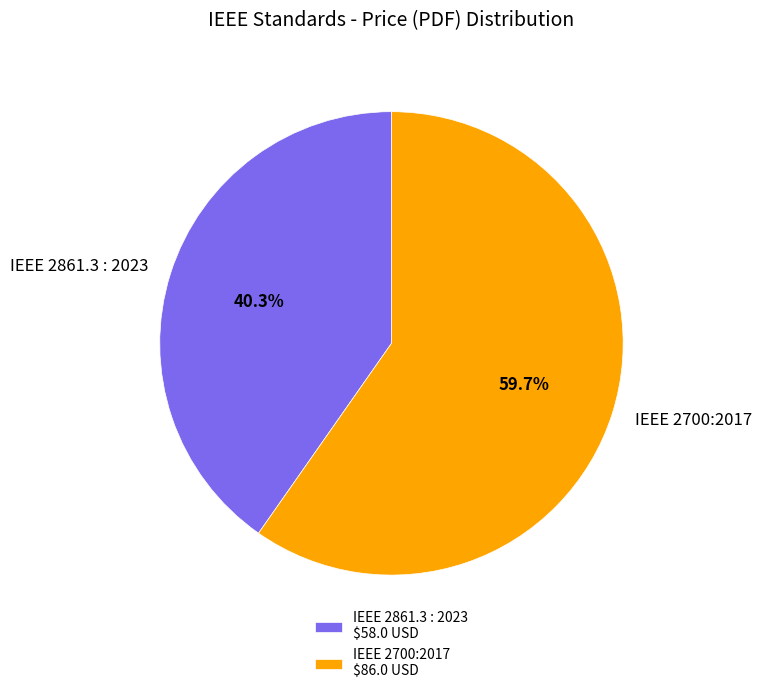

Rank the categories by value from highest to lowest.

IEEE 2700:2017, IEEE 2861.3 : 2023